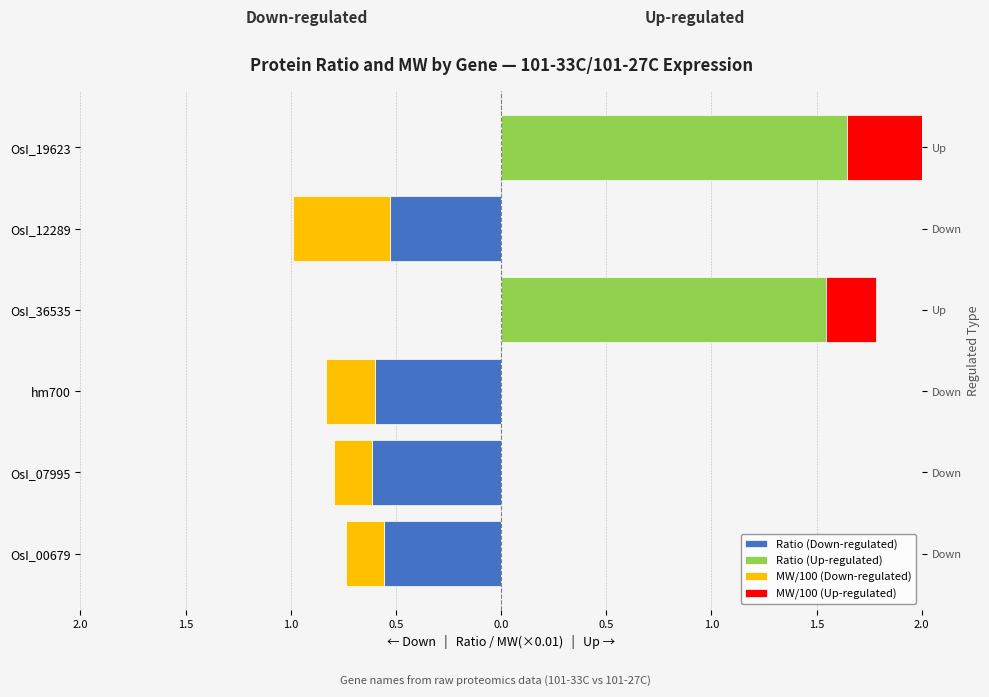

What is the difference between the second highest and second lowest values in the MW/100 (Up-regulated) series?

0.2